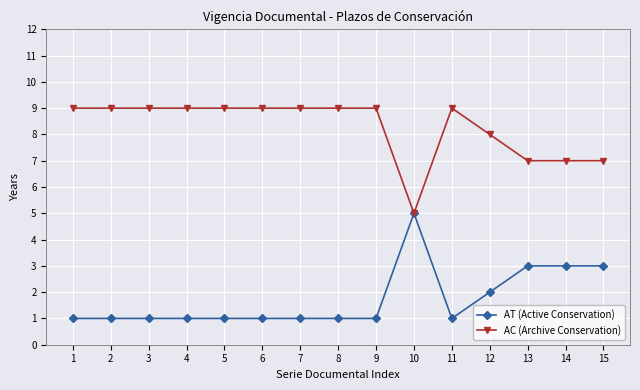

What is the sum of the AT (Active Conservation) values at 2 and 3?

2